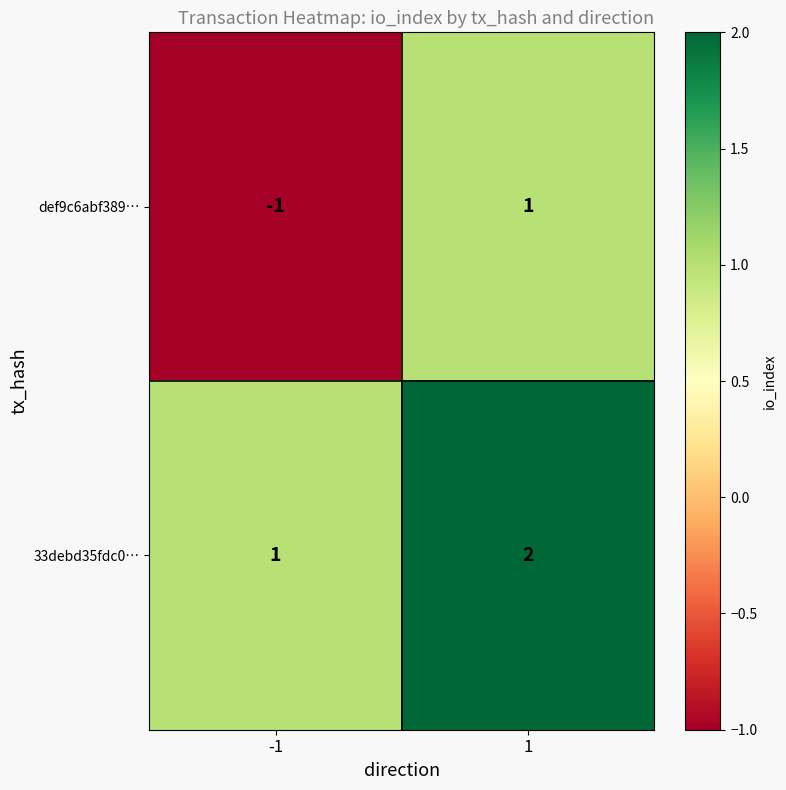

Reading right to left, extract all data points from this chart.

def9c6abf389…: 1=1	-1=-1
33debd35fdc0…: 1=2	-1=1